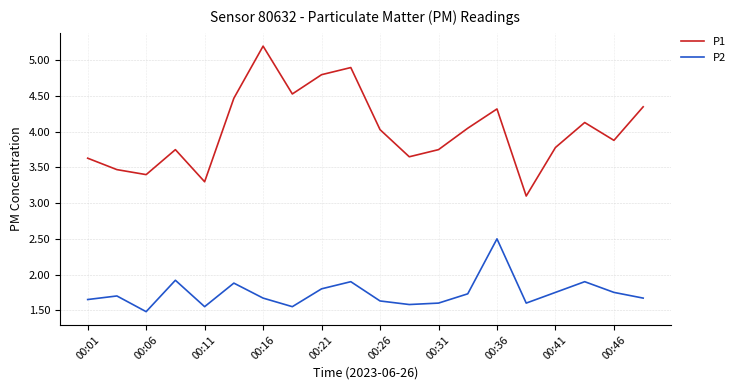

Which series has the largest total across all categories?

P1